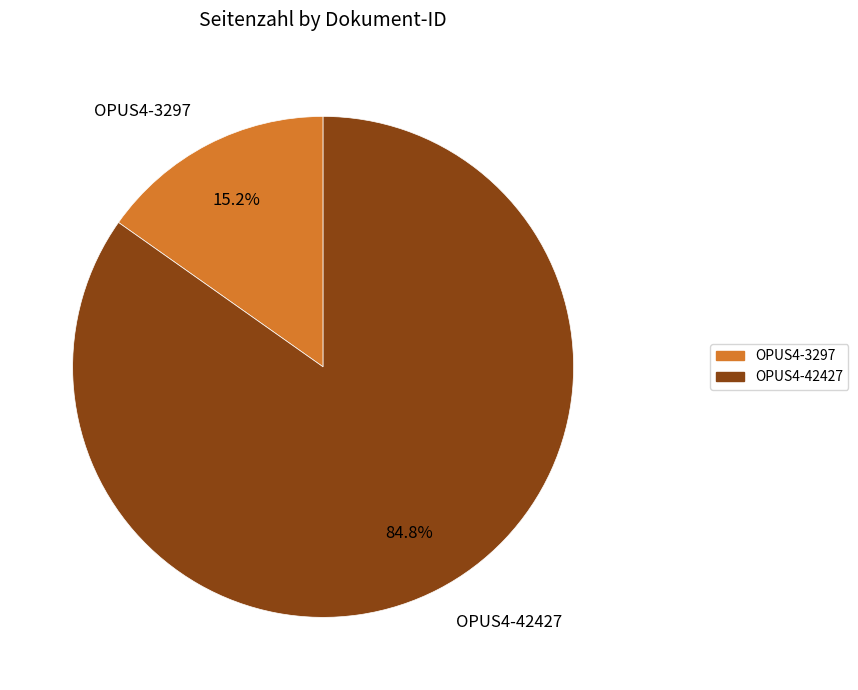

To the nearest percent, what is the difference between the OPUS4-42427 and OPUS4-3297 slice percentages?

70%